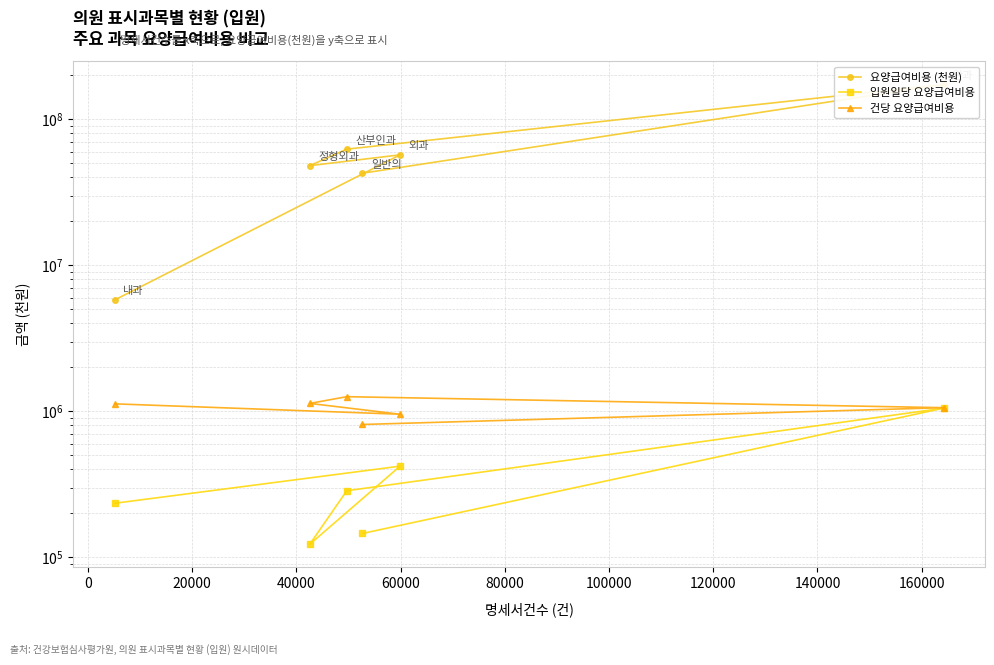

What is the greatest value displayed?

173588701.9